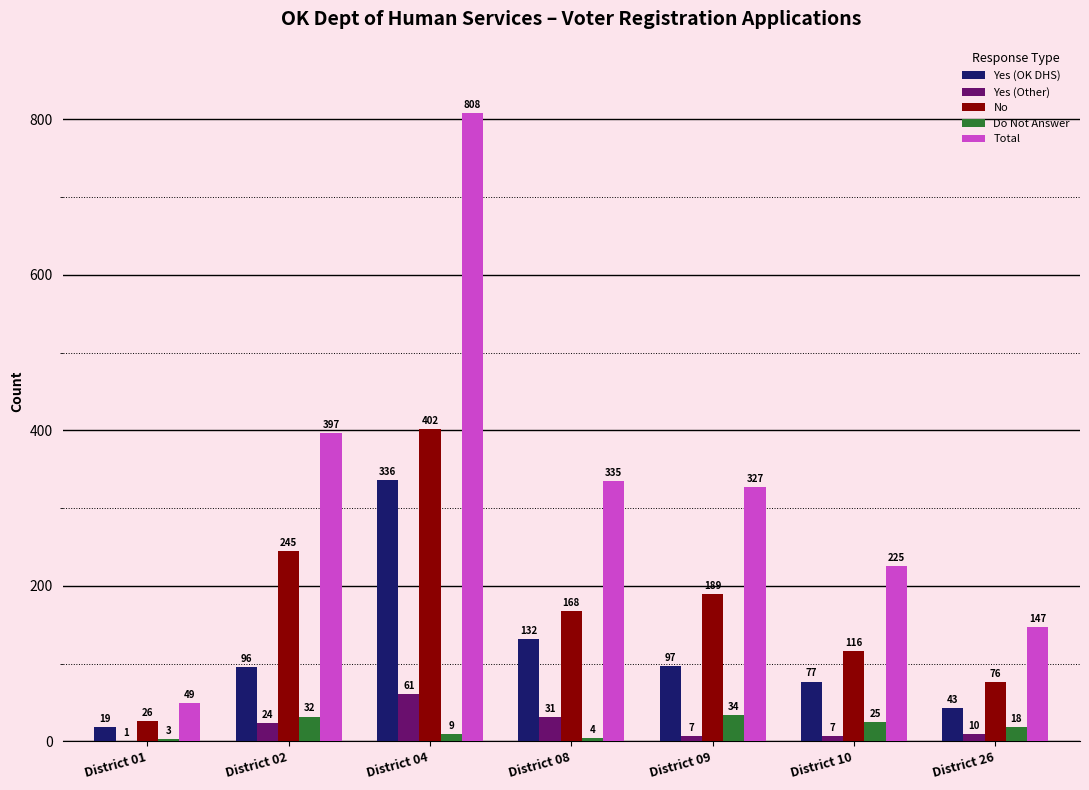

What is the spread (max minus min) of values at District 02?

373